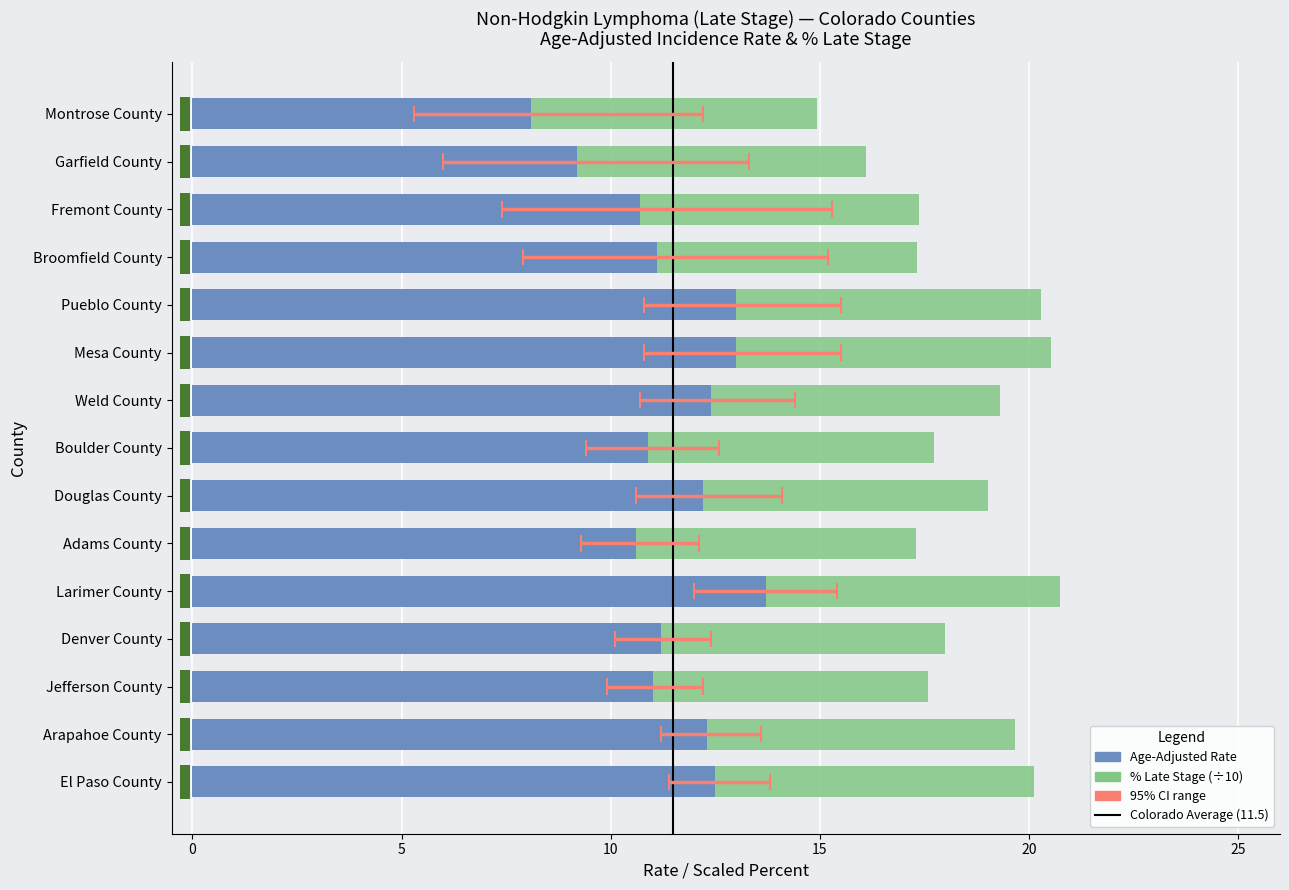

What is the total value across all series at Jefferson County?

17.6